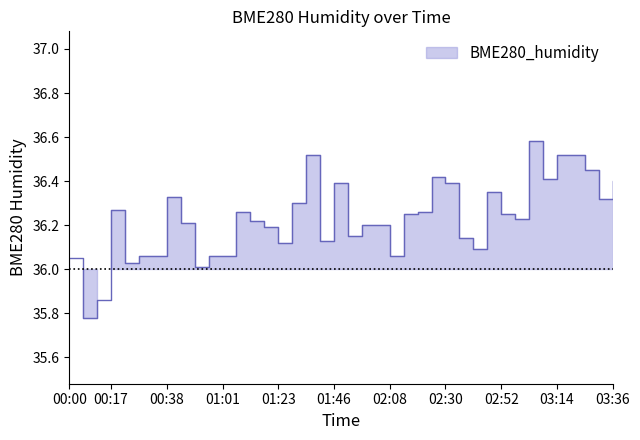

List the labels in order of value, largest first.

03:03, 01:34, 03:14, 03:19, 03:25, 02:24, 03:08, 03:36, 01:46, 02:30, 02:46, 00:38, 03:30, 01:29, 00:17, 01:06, 02:19, 02:13, 02:52, 02:57, 01:12, 00:44, 01:57, 02:02, 01:17, 01:51, 02:35, 01:40, 01:23, 02:41, 00:28, 00:33, 00:55, 01:01, 02:08, 00:00, 00:22, 00:50, 00:11, 00:06